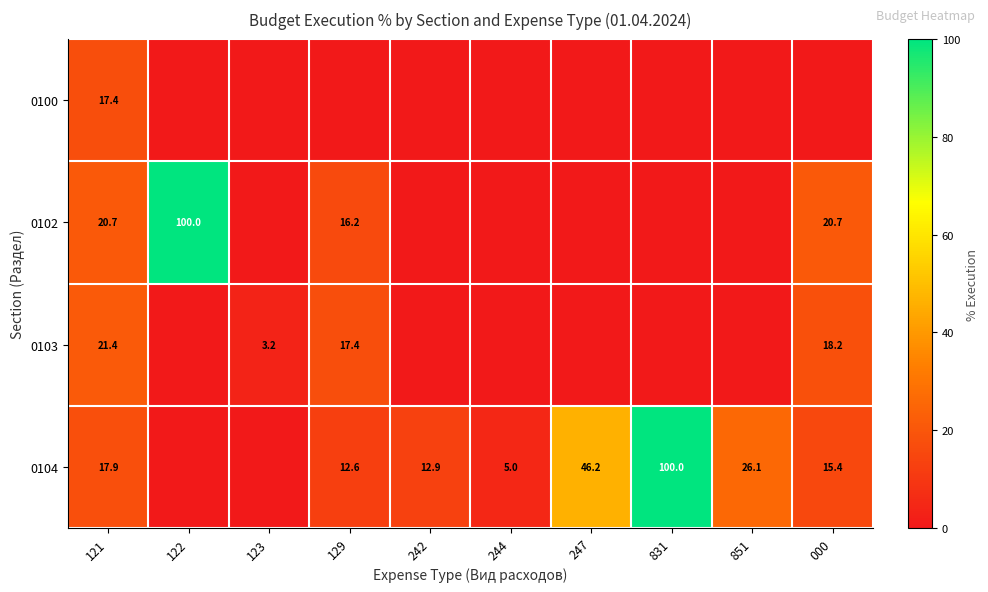

What is the total value across all series at 247?

46.2